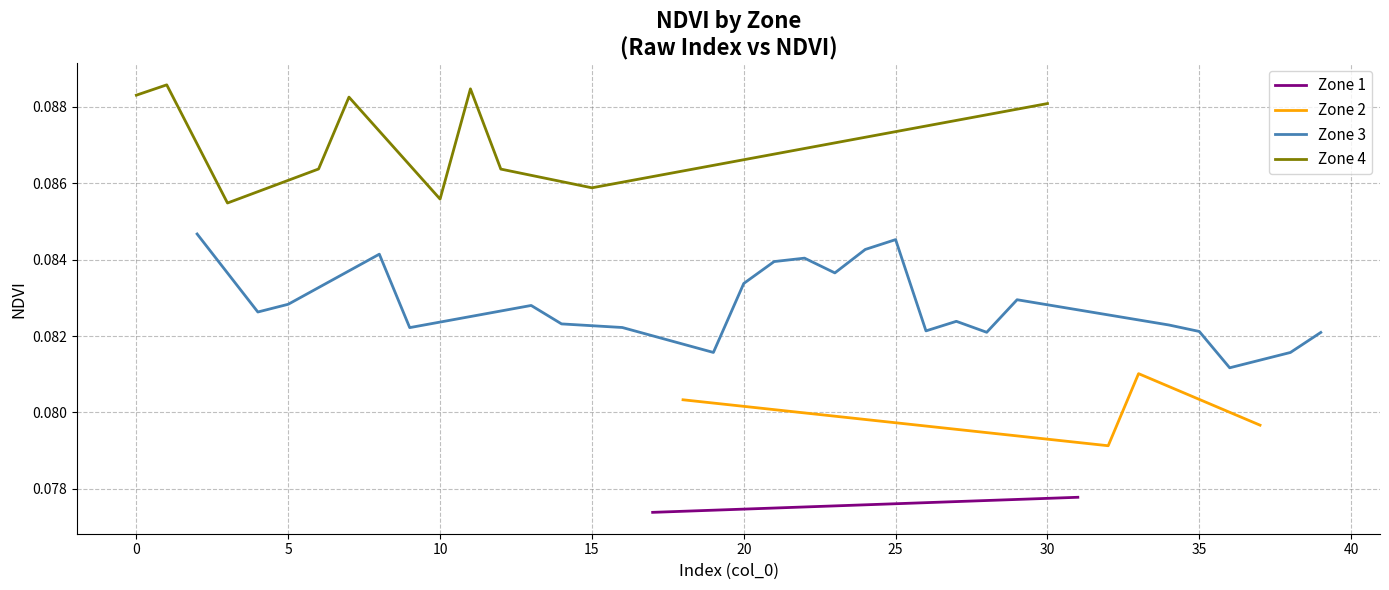

How many Zone 2 values are between 0 and 1?

4